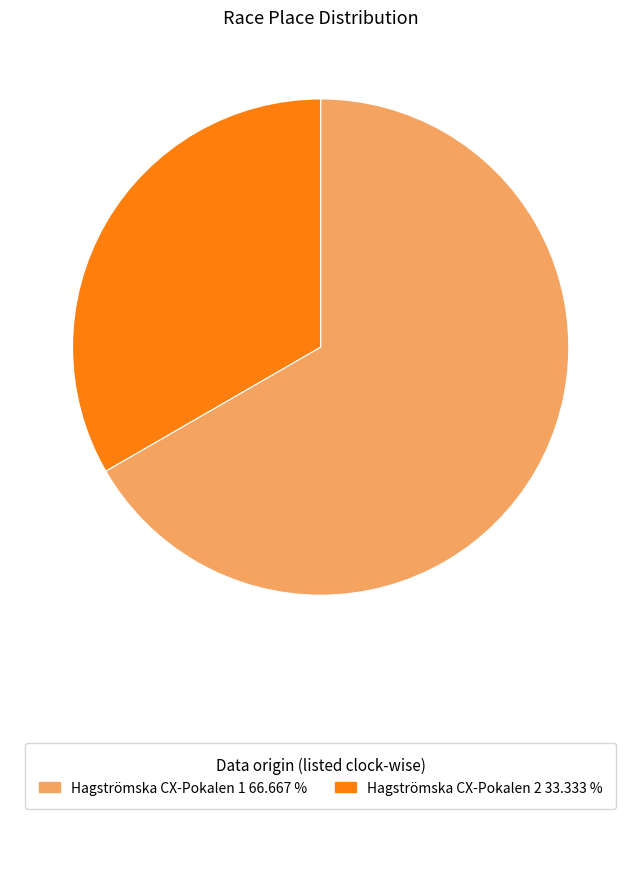

Is there any slice that represents more than half of the pie?

Yes